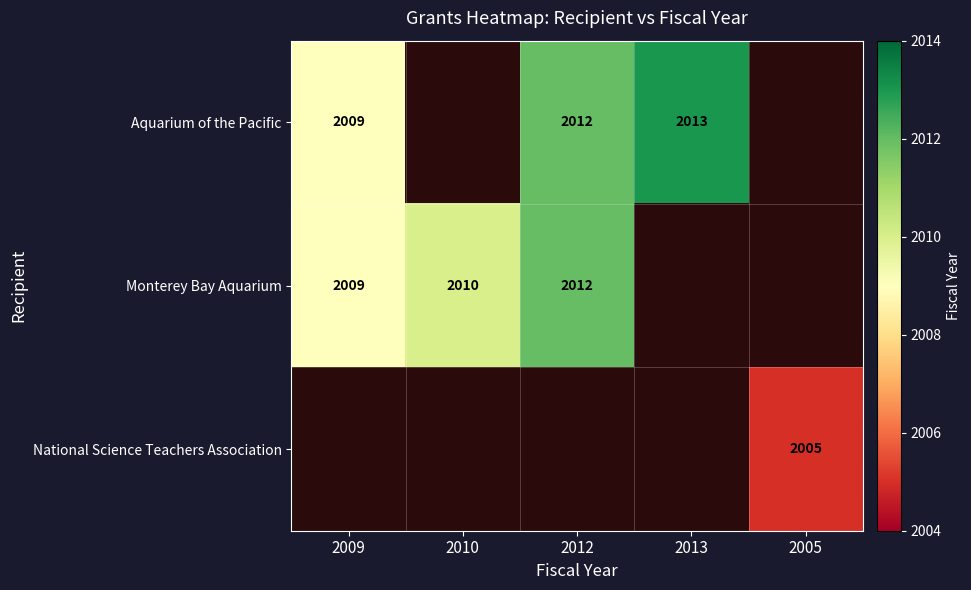

Is the value of Aquarium of the Pacific at 2013 greater than the value of Monterey Bay Aquarium at 2009?

Yes